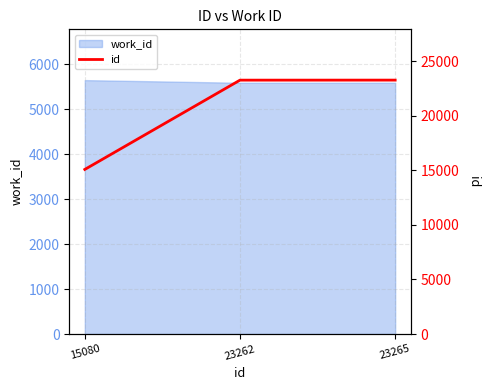

What is the greatest value displayed?

23265